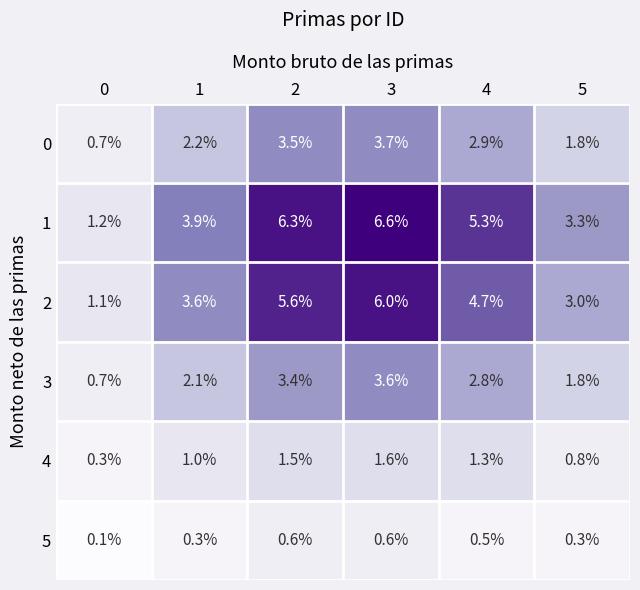

What is the sum of all 3 values?

14.4